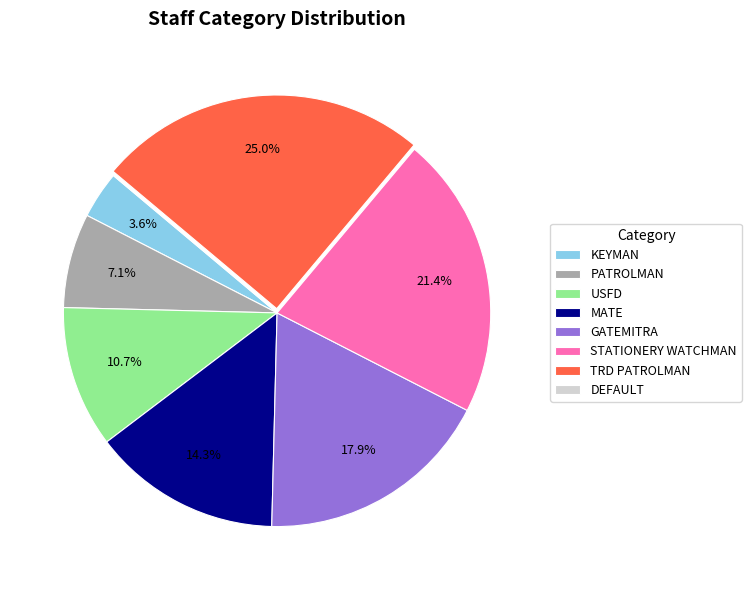

Between GATEMITRA and USFD, which is larger?

GATEMITRA